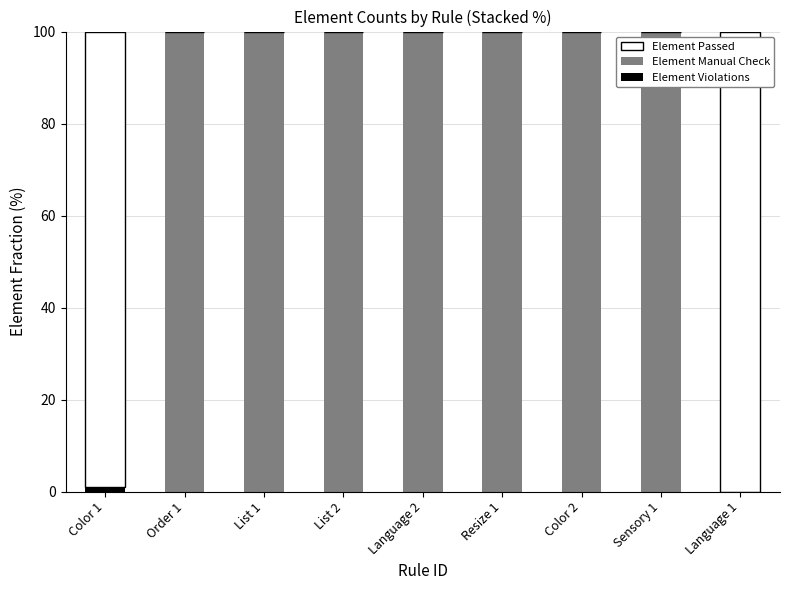

Are the bars horizontal?

No